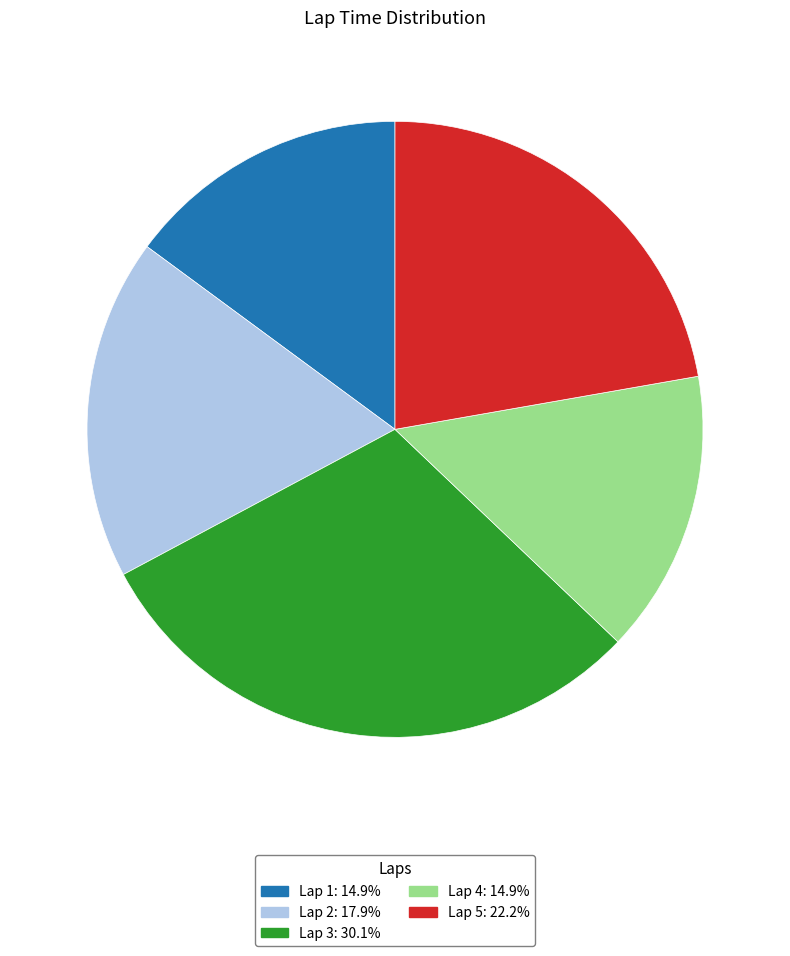

What is the ratio of the value at Lap 2 to the value at Lap 4?

1.2